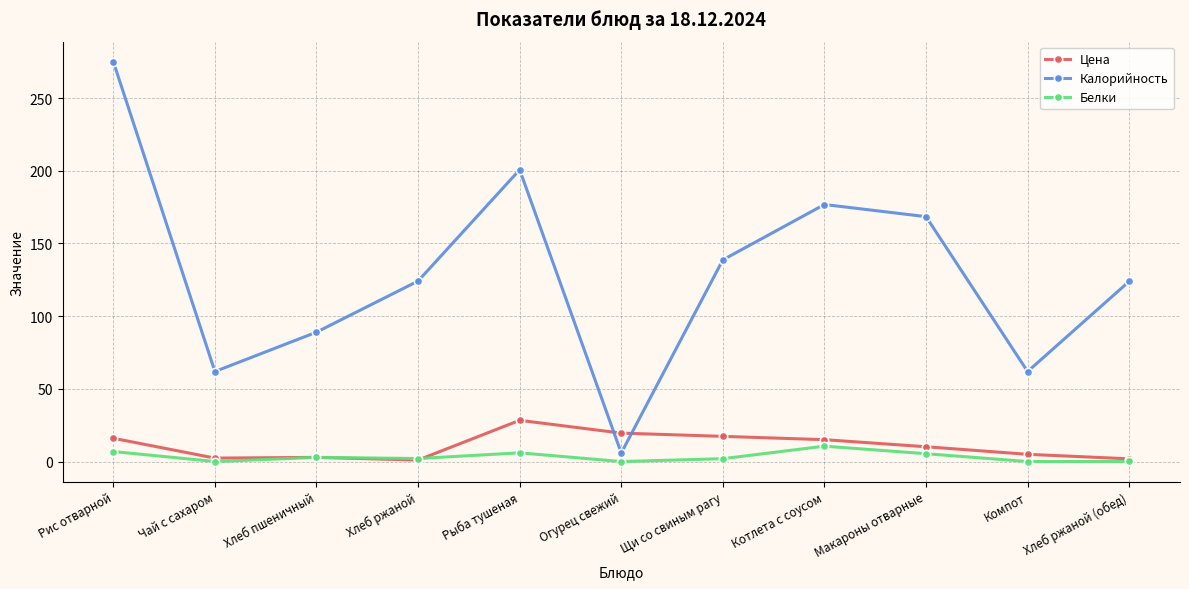

True or false: Калорийность and Белки cross at least once.

False